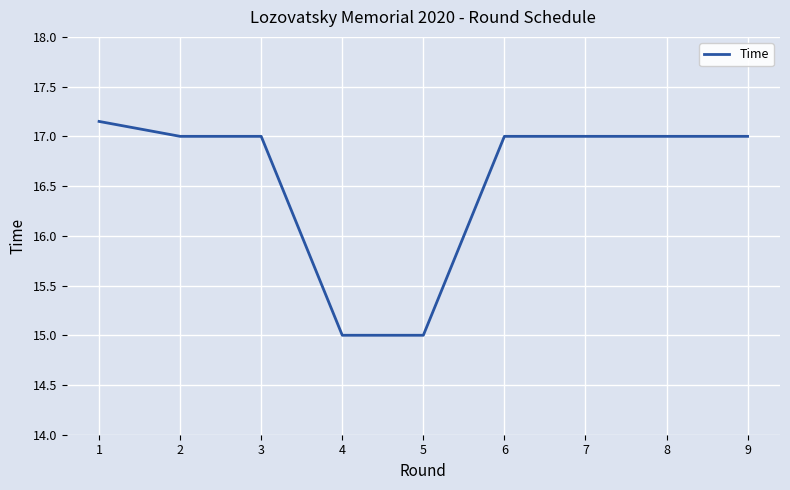

What is the ratio of the value at 8 to the value at 2?

1.0